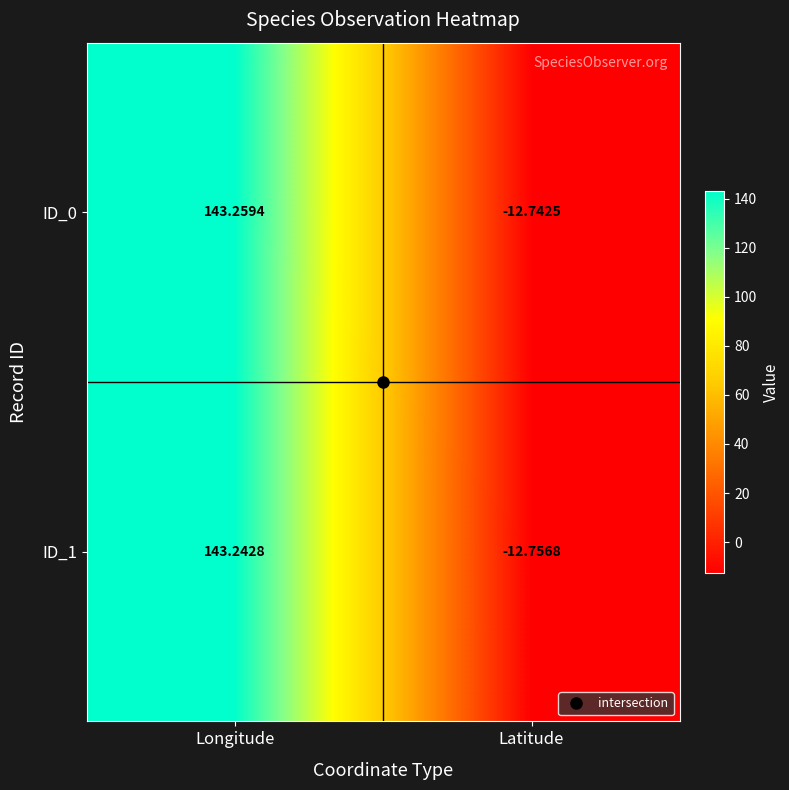

How many values in ID_0 are below zero?

1